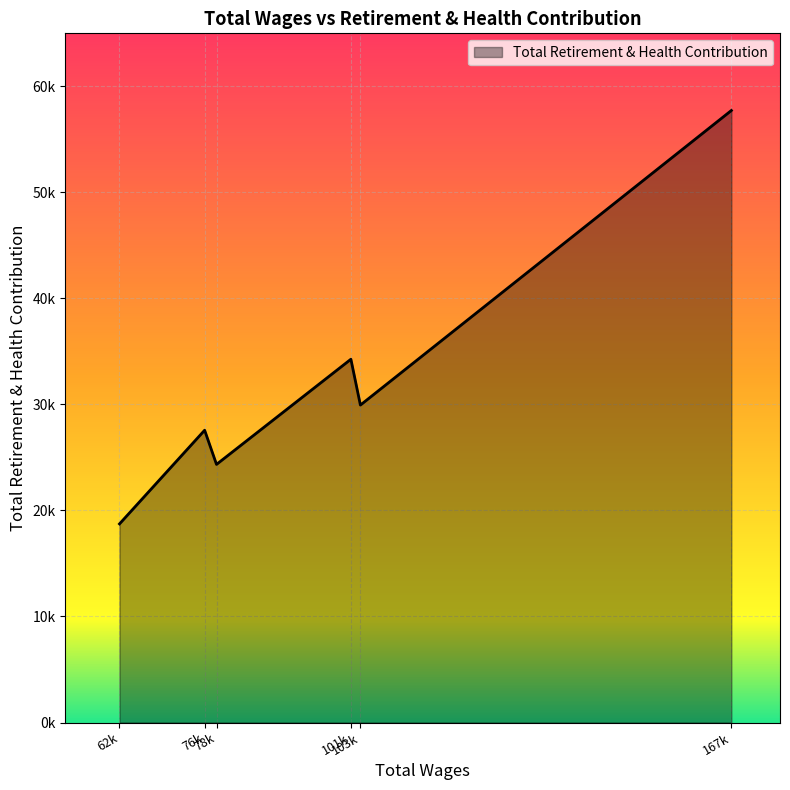

How many interior local peaks (higher than both neighbors) does the data have?

2